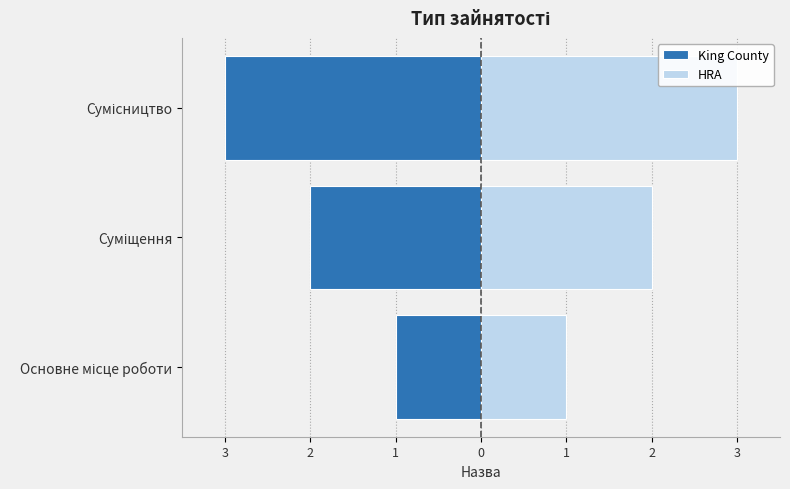

Which series has the widest spread of values?

King County